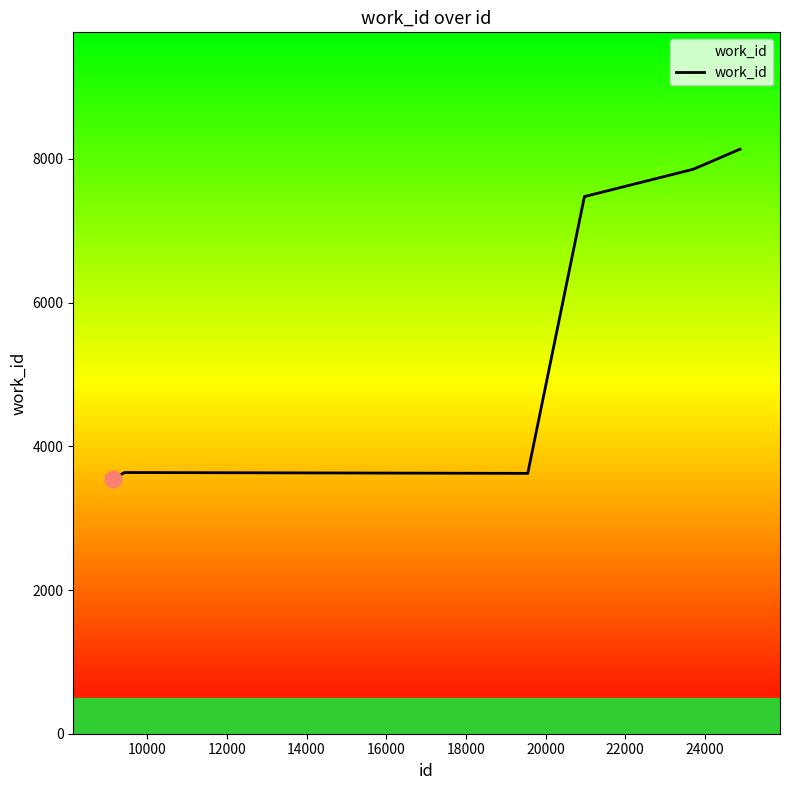

What is the difference between the maximum and minimum values?

4588